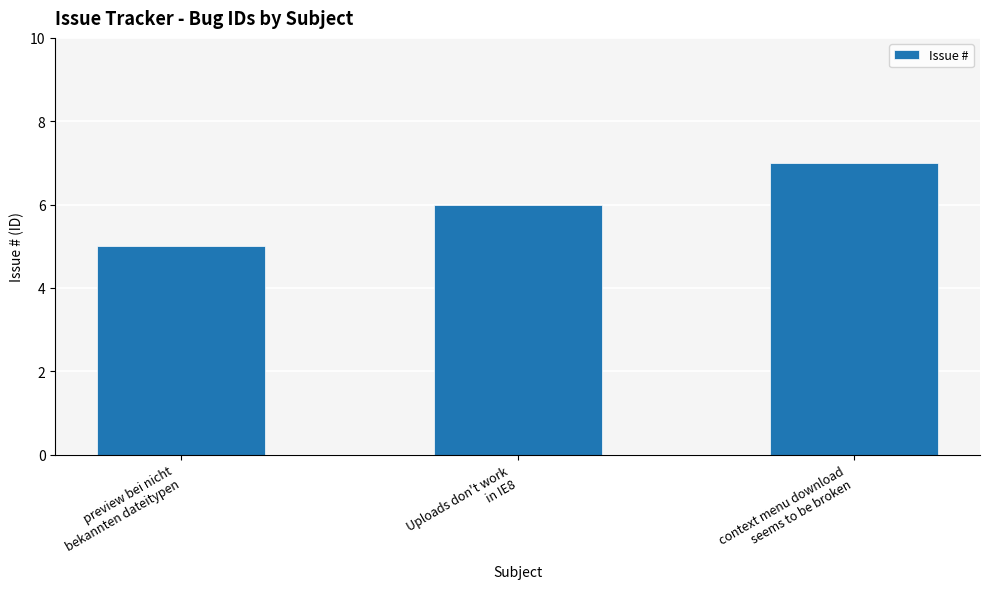

What is the value of the 3rd bar from the left?

7